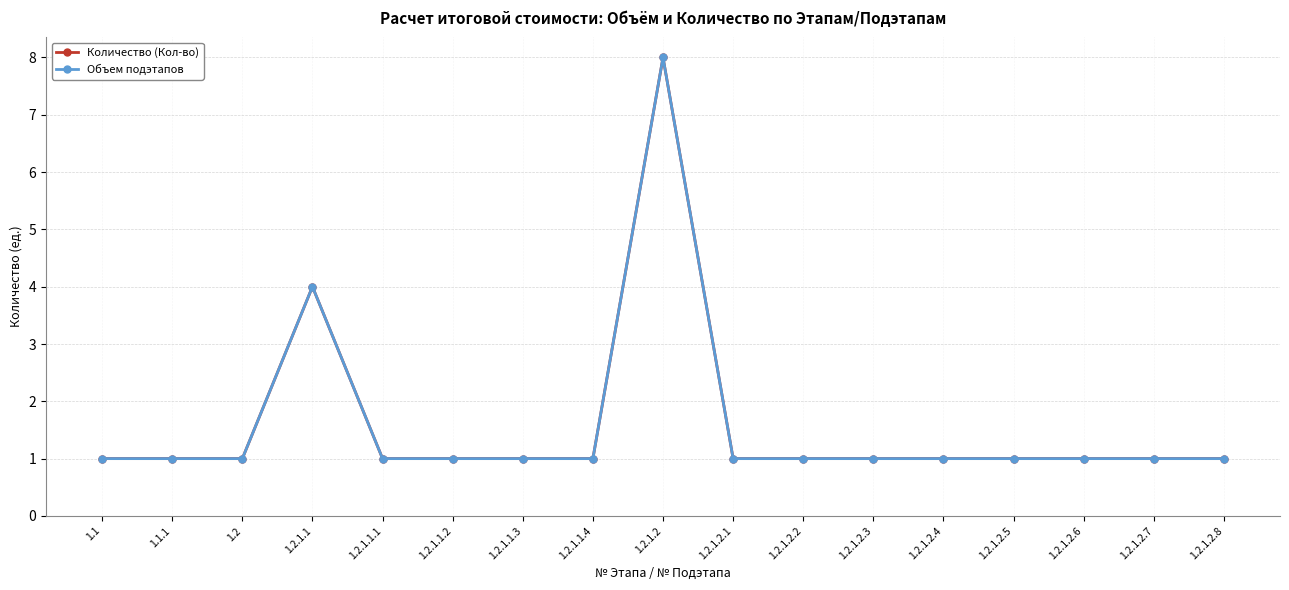

Rank the categories by Объем подэтапов value from lowest to highest.

1.1, 1.1.1, 1.2, 1.2.1.1.1, 1.2.1.1.2, 1.2.1.1.3, 1.2.1.1.4, 1.2.1.2.1, 1.2.1.2.2, 1.2.1.2.3, 1.2.1.2.4, 1.2.1.2.5, 1.2.1.2.6, 1.2.1.2.7, 1.2.1.2.8, 1.2.1.1, 1.2.1.2